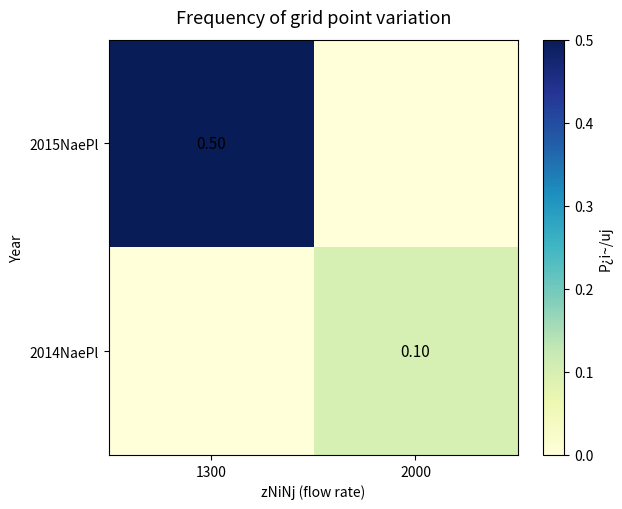

Between 2000 and 1300, which is larger?

1300